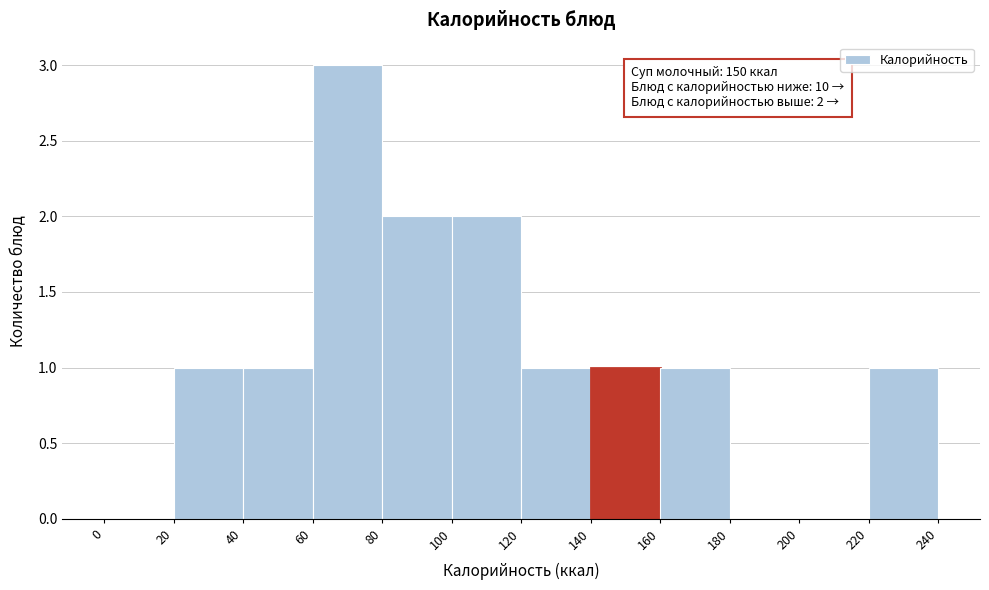

Over which range of the x-axis is the bar tallest?

60 to 80